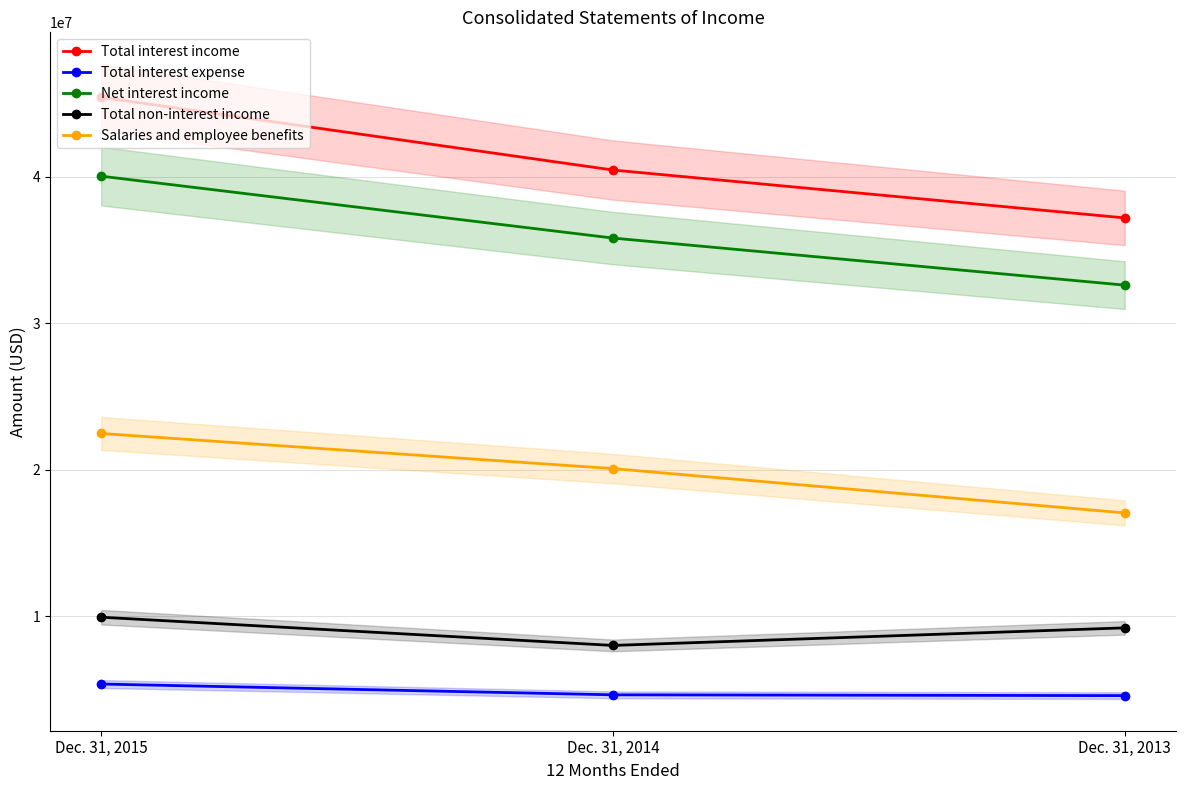

Between Dec. 31, 2015 and Dec. 31, 2013, which series saw the biggest shift?

Total interest income